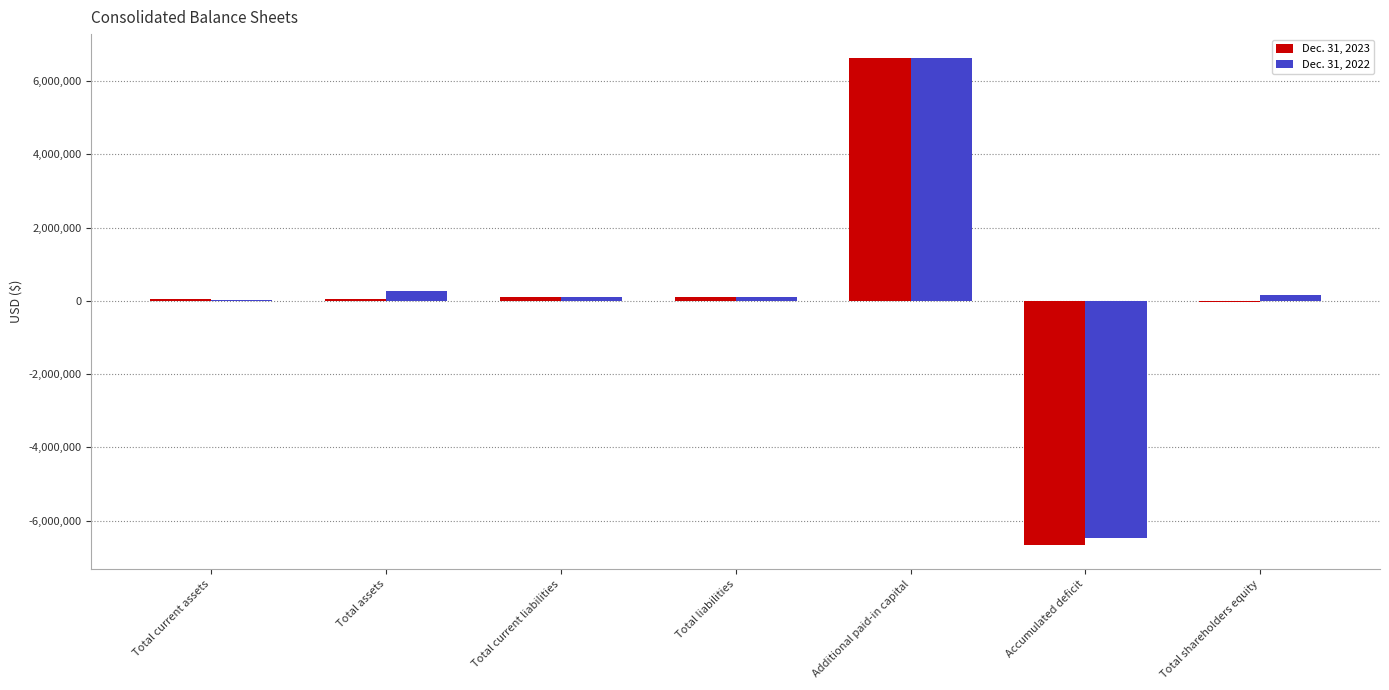

At which category is the sum across all series the highest?

Additional paid-in capital